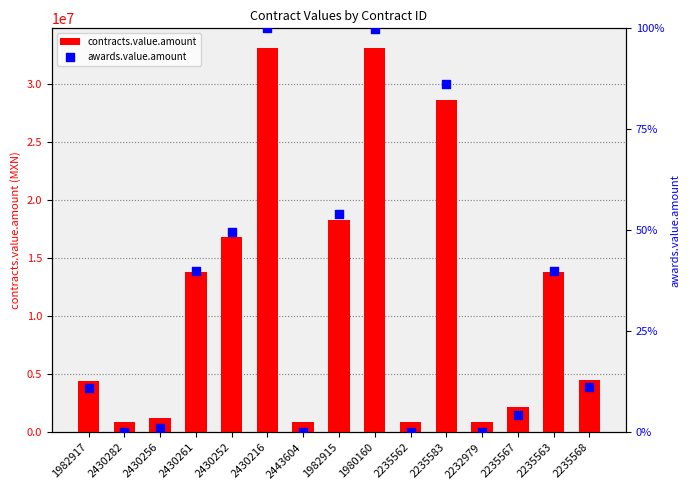

Which series reaches the maximum Y coordinate?

contracts.value.amount